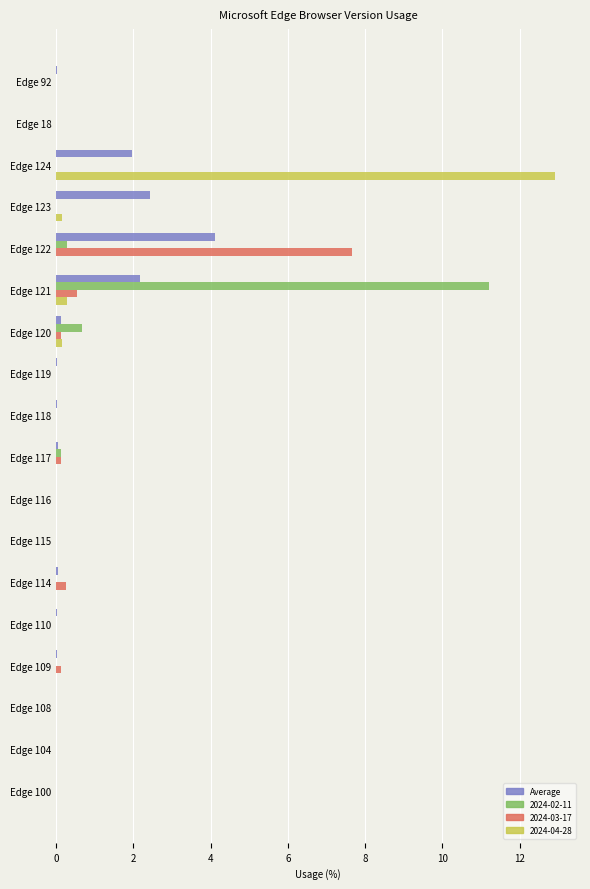

Which category has the highest value in the 2024-03-17 series?

Edge 122